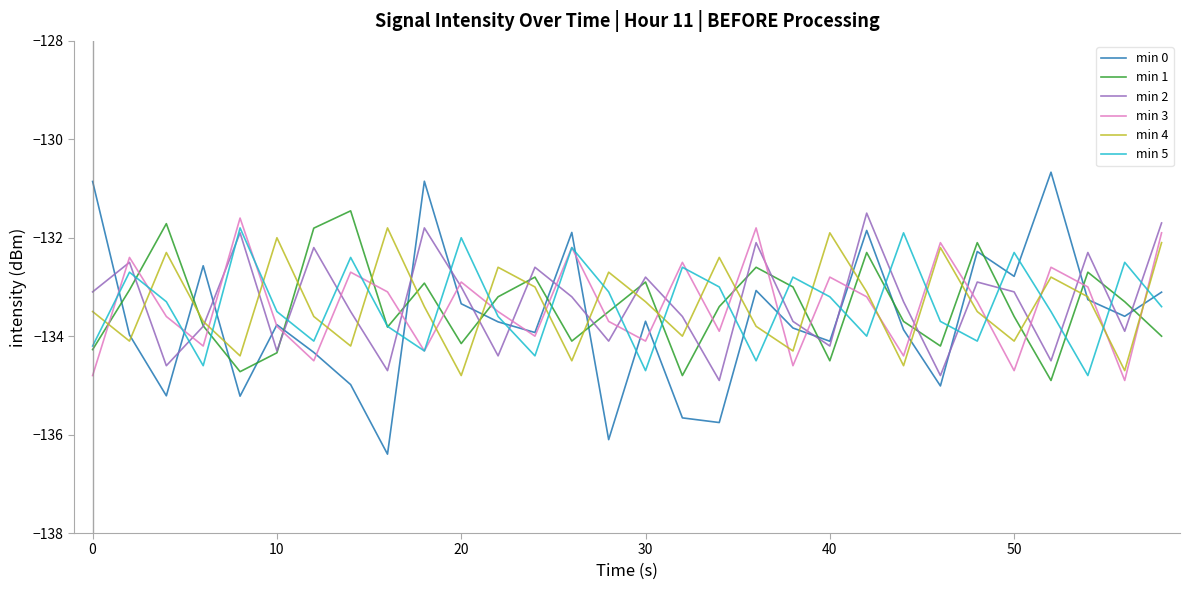

True or false: min 4 has more than 2 interior local peaks.

True